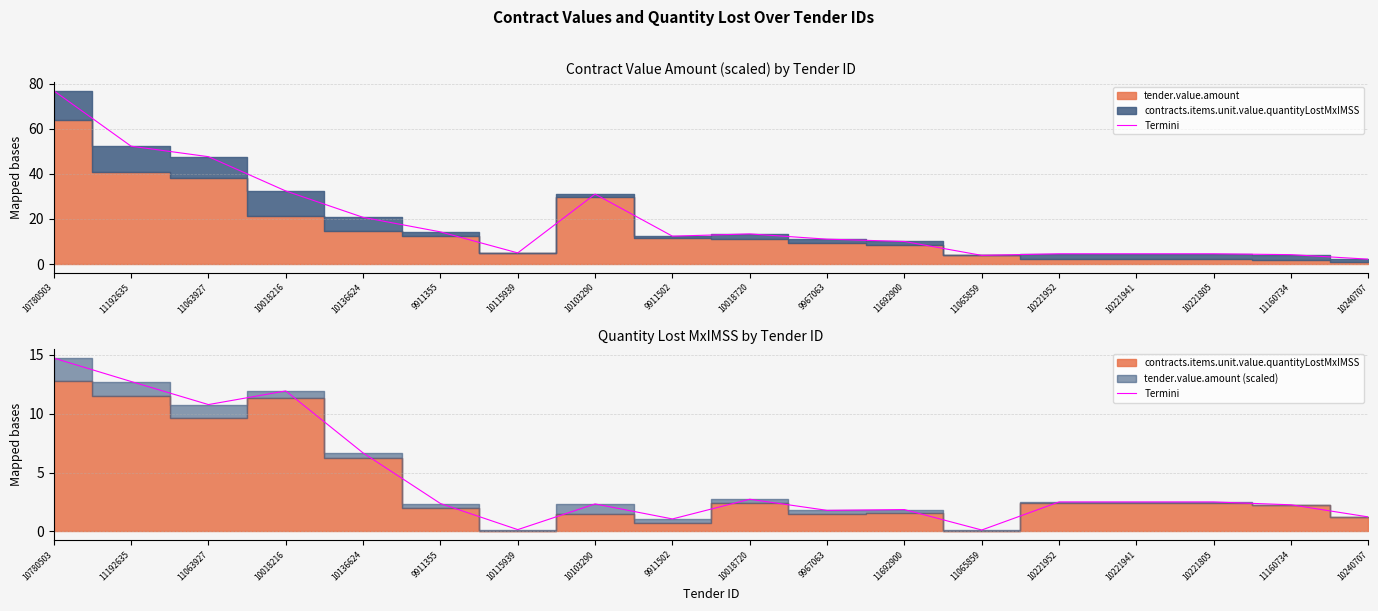

At which label is the value closest to 7?

10136624